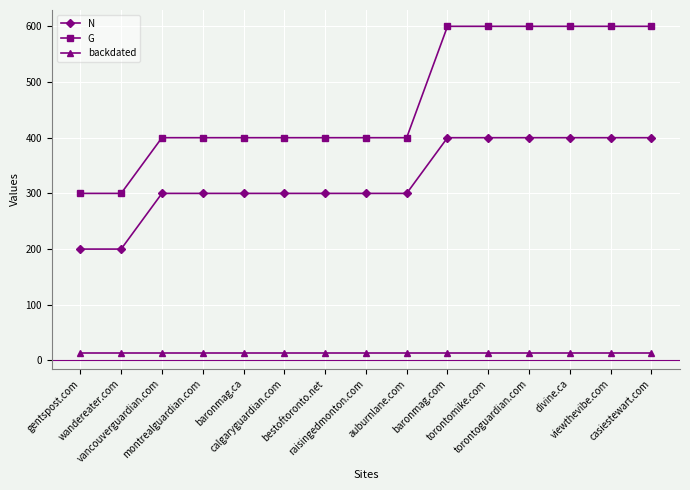

Reading right to left, transcribe all the data shown in this chart.

N: casiestewart.com=400	viewthevibe.com=400	divine.ca=400	torontoguardian.com=400	torontomike.com=400	baronmag.com=400	auburnlane.com=300	raisingedmonton.com=300	bestoftoronto.net=300	calgaryguardian.com=300	baronmag.ca=300	montrealguardian.com=300	vancouverguardian.com=300	wandereater.com=200	gentspost.com=200
G: casiestewart.com=600	viewthevibe.com=600	divine.ca=600	torontoguardian.com=600	torontomike.com=600	baronmag.com=600	auburnlane.com=400	raisingedmonton.com=400	bestoftoronto.net=400	calgaryguardian.com=400	baronmag.ca=400	montrealguardian.com=400	vancouverguardian.com=400	wandereater.com=300	gentspost.com=300
backdated: casiestewart.com=14	viewthevibe.com=14	divine.ca=14	torontoguardian.com=14	torontomike.com=14	baronmag.com=14	auburnlane.com=14	raisingedmonton.com=14	bestoftoronto.net=14	calgaryguardian.com=14	baronmag.ca=14	montrealguardian.com=14	vancouverguardian.com=14	wandereater.com=14	gentspost.com=14